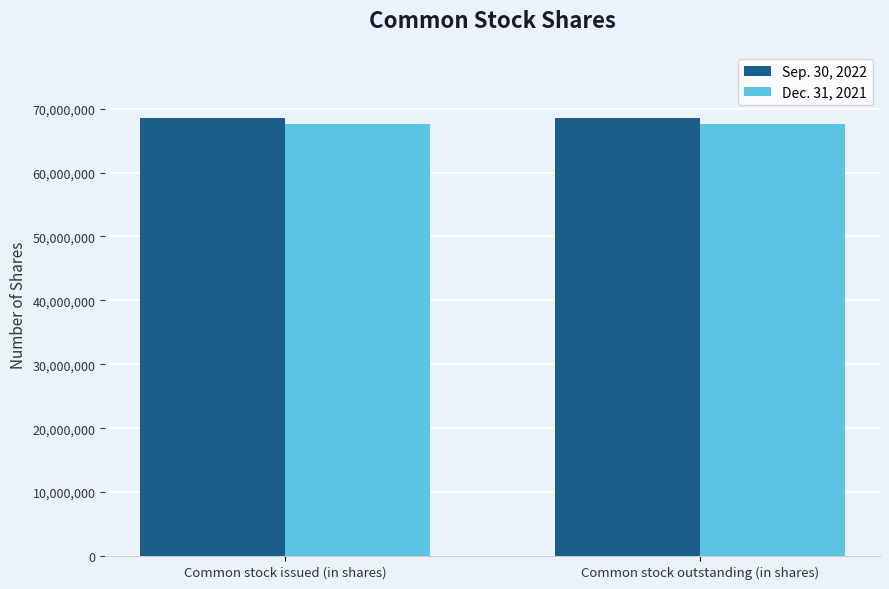

Rank the series by their maximum value, from lowest to highest.

Dec. 31, 2021, Sep. 30, 2022